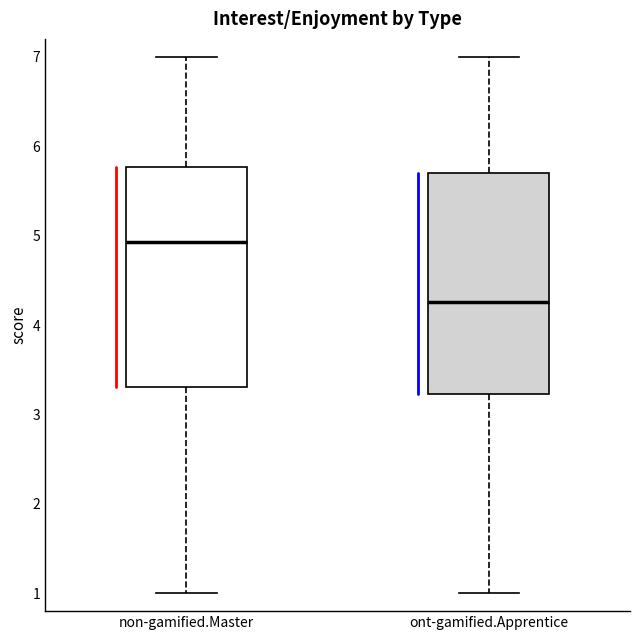

Reading left to right, read every box against the y-axis: the position of its median line, the range the box covers, and the ends of its whiskers. The values are not printed on the chart, so give them approximately, as read against the axis.

non-gamified.Master: median 4.9, box 3.3 to 5.8, whiskers 1.0 to 7.0
ont-gamified.Apprentice: median 4.3, box 3.2 to 5.7, whiskers 1.0 to 7.0